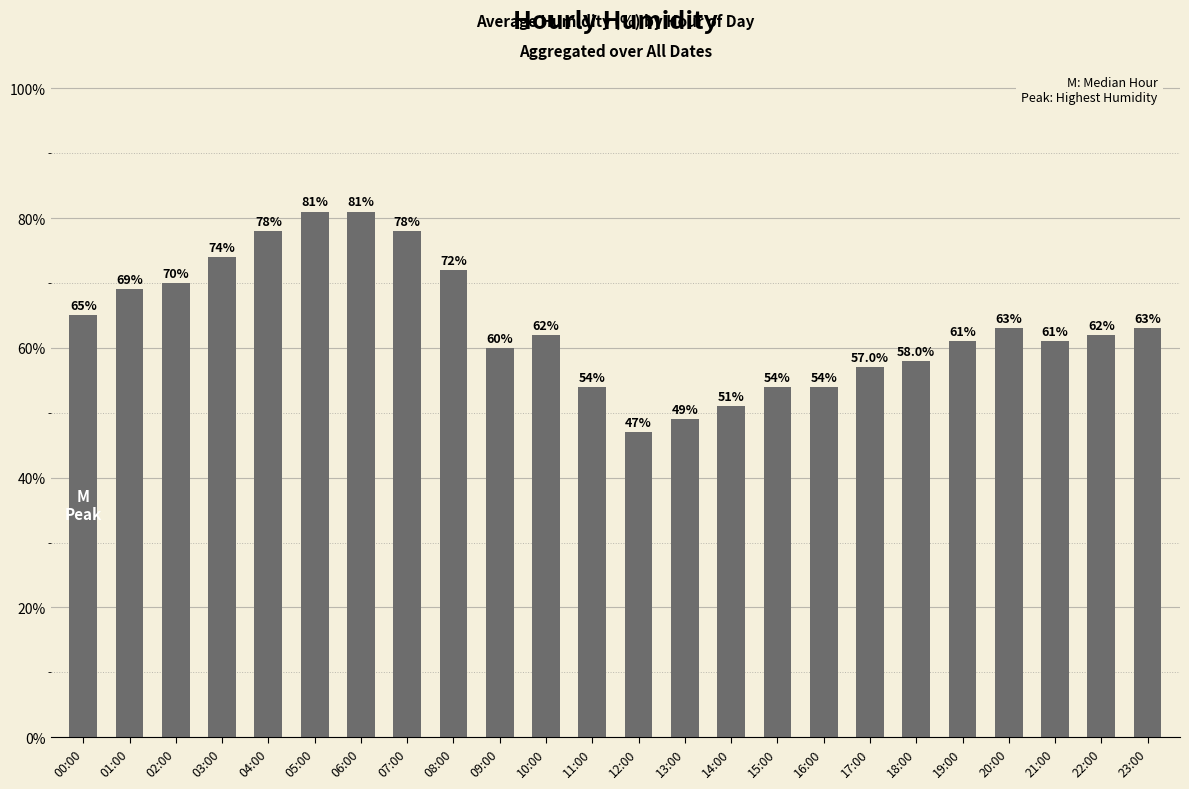

Which category has the lowest value across all series?

12:00